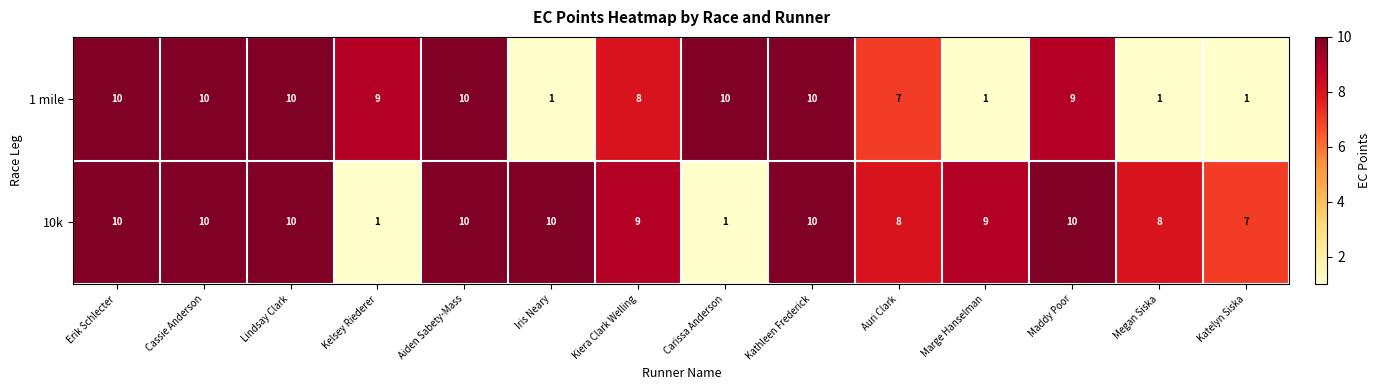

What is the maximum value shown in the chart?

10